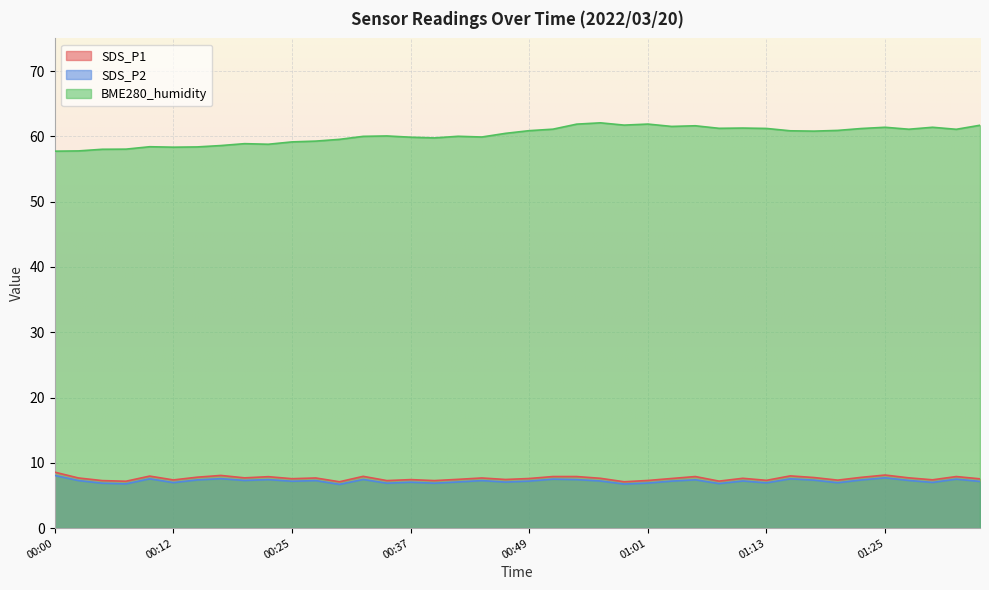

The value of SDS_P1 at 01:23 is 11.4. True or false?

False